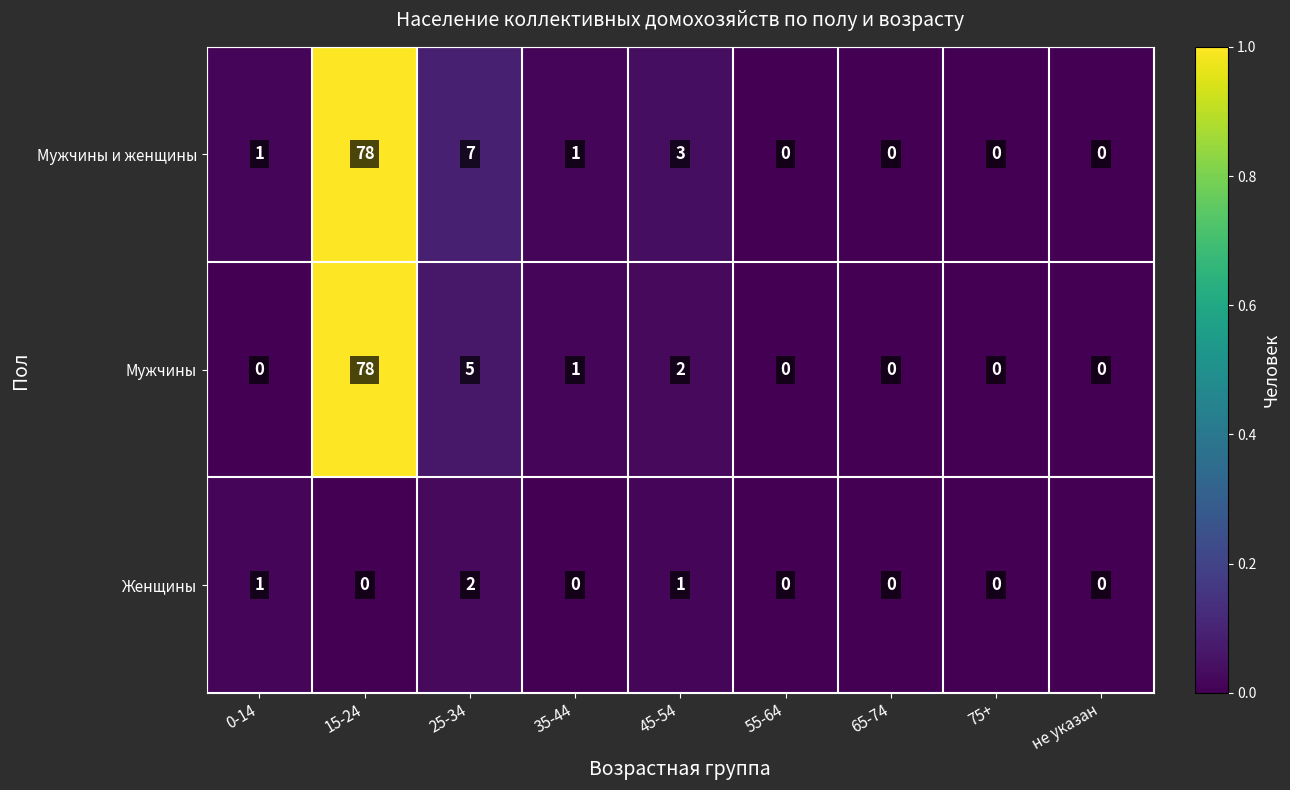

What is the greatest value displayed?

78